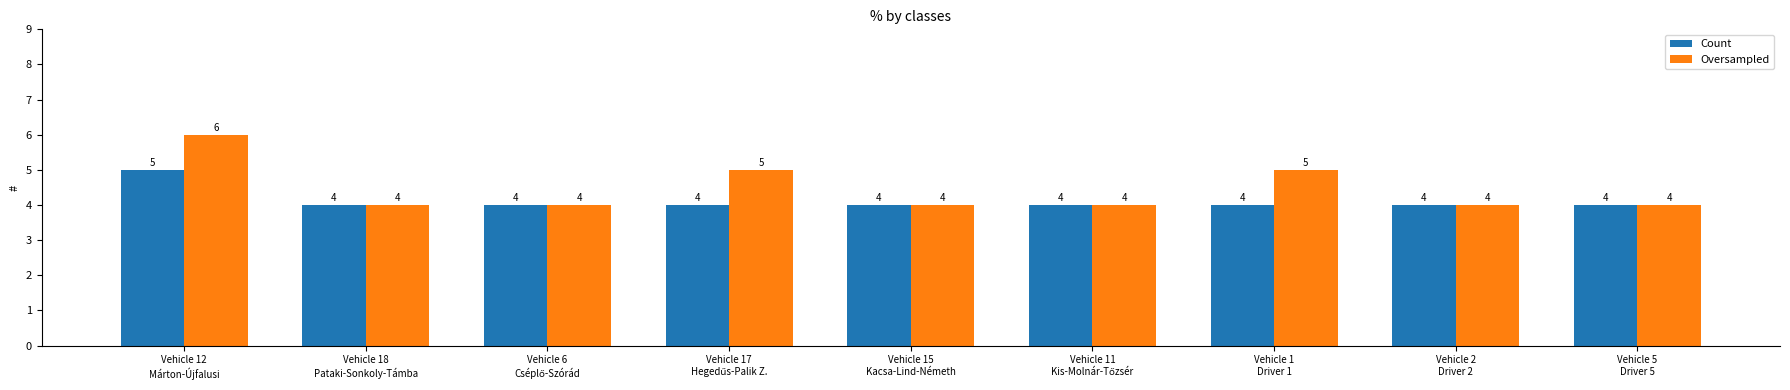

Which series has the largest total across all categories?

Oversampled